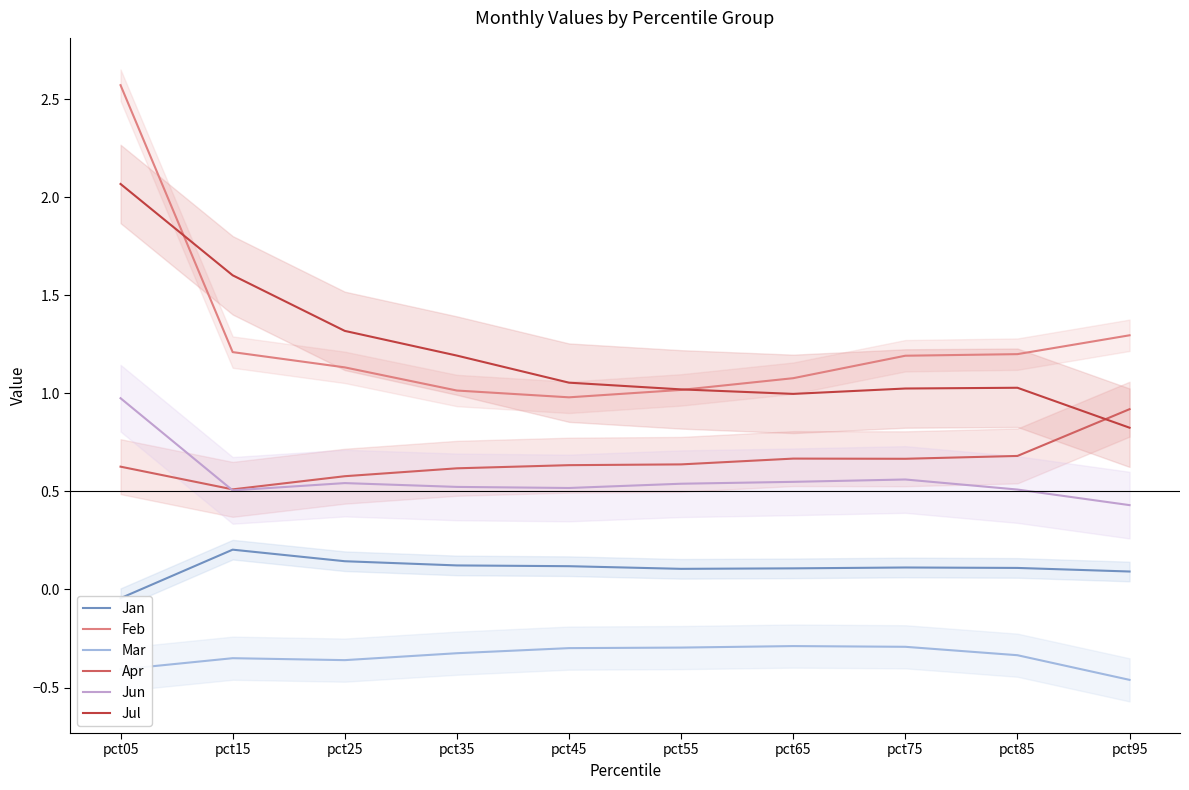

At pct95, list the series in order from largest to smallest.

Feb, Apr, Jul, Jun, Jan, Mar